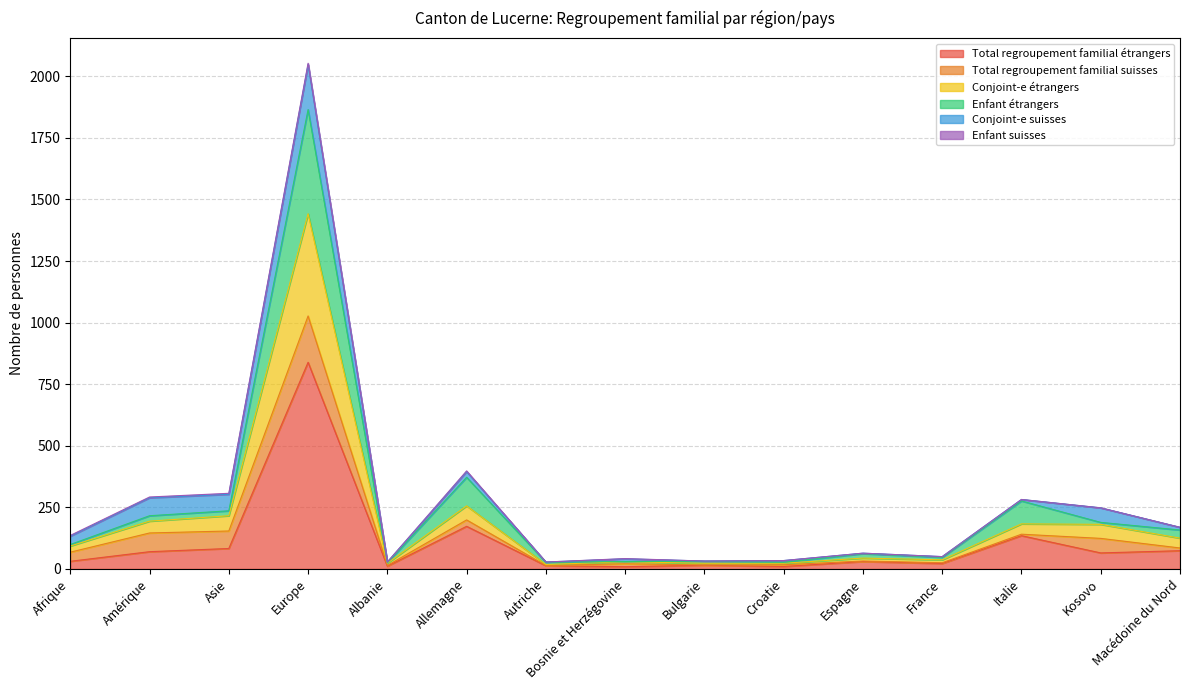

What is the maximum value for Total regroupement familial étrangers?

839